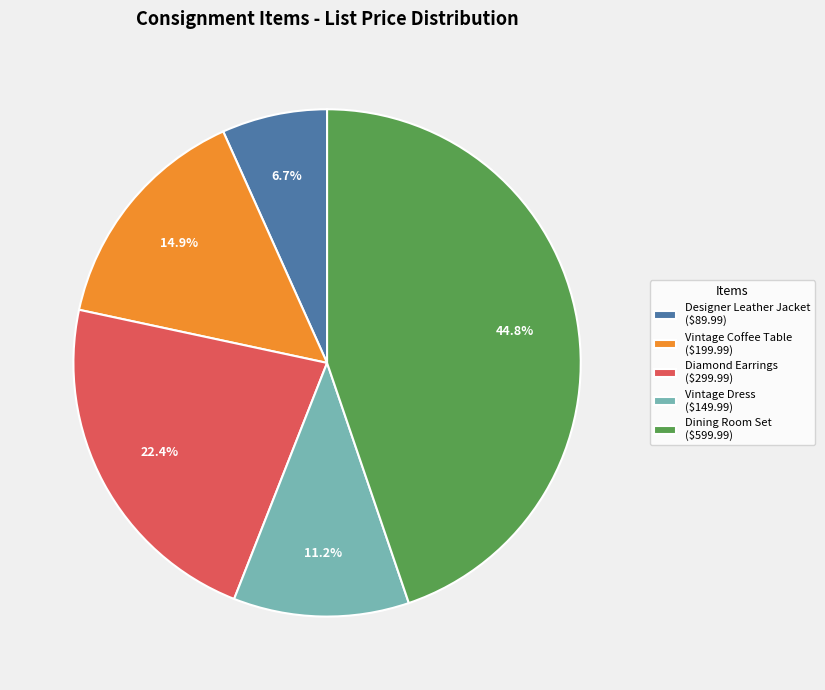

To the nearest percent, what percentage of the pie is Designer Leather Jacket?

7%